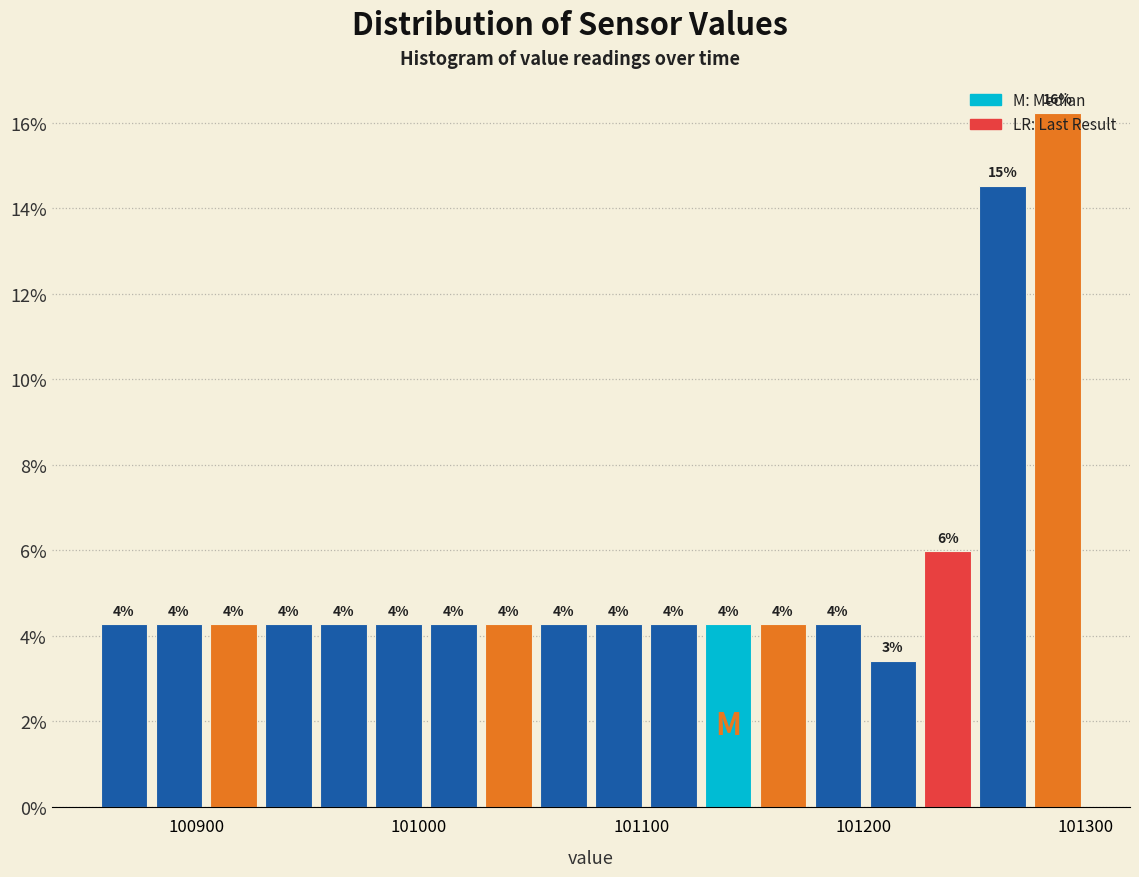

Around what value on the x-axis is the tallest bar? Give the approximate position of its centre, as read against the axis.

101290